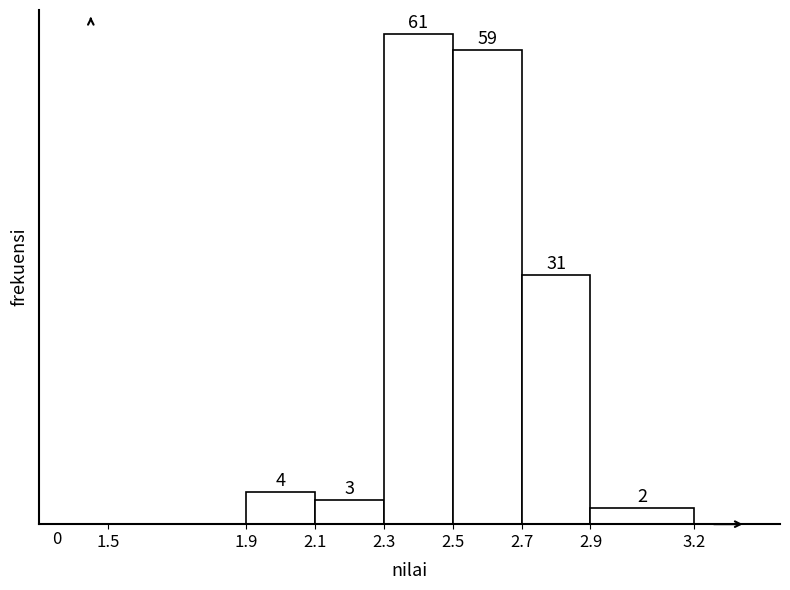

Reading left to right, list every bar in this chart as the range it spans on the x-axis followed by its height.

1.5 to 1.9: 0
1.9 to 2.1: 4
2.1 to 2.3: 3
2.3 to 2.5: 61
2.5 to 2.7: 59
2.7 to 2.9: 31
2.9 to 3.2: 2